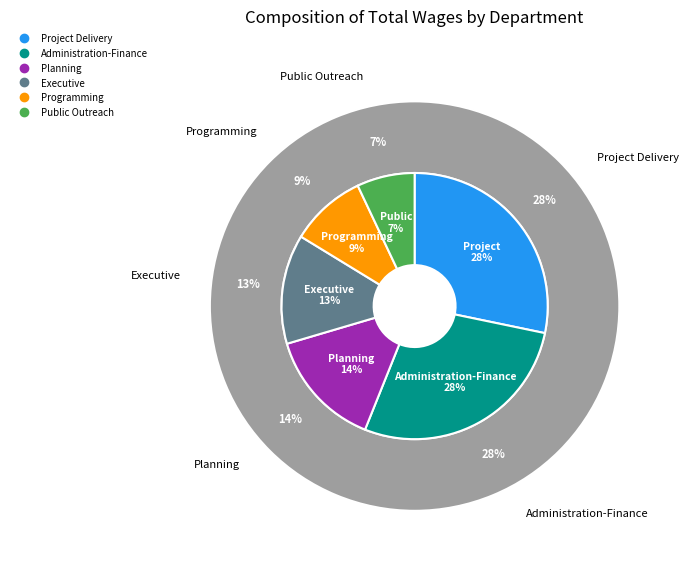

Does Executive represent more than half of the total?

No